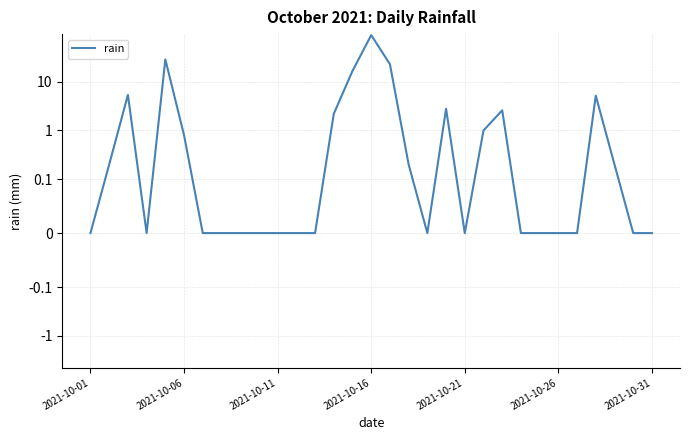

How many lines are shown in the chart?

1